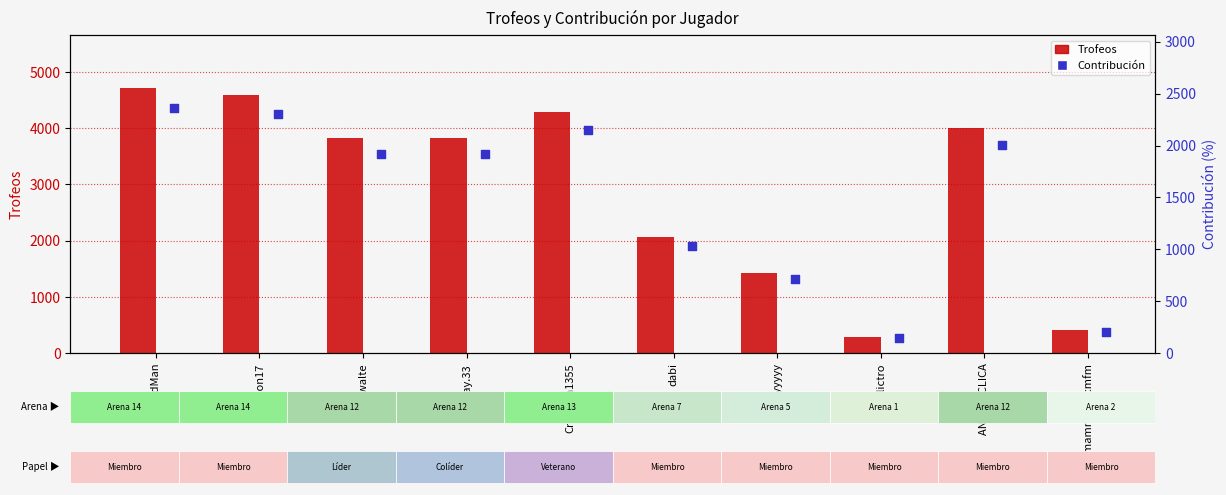

What is the total value across all series at mammaxmcmfm?

616